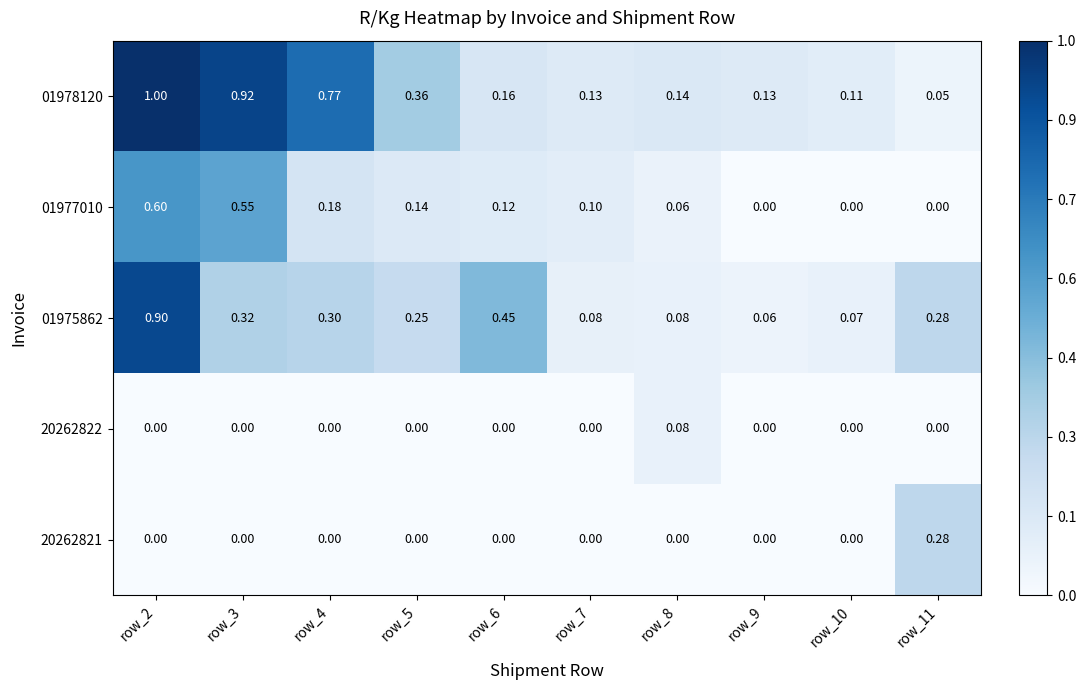

Count the number of categories in the chart.

10